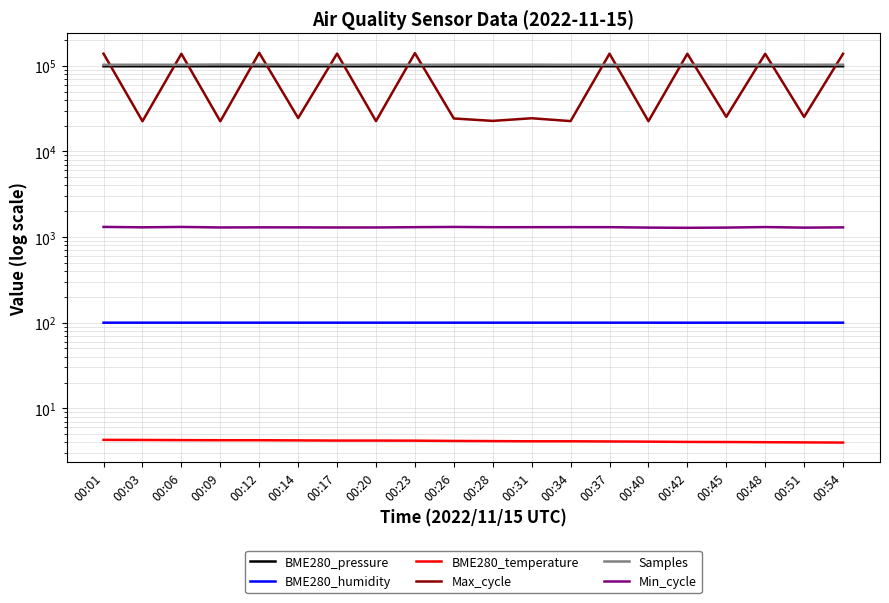

What is the difference between the Max_cycle values at 00:17 and 00:12?

2936.0